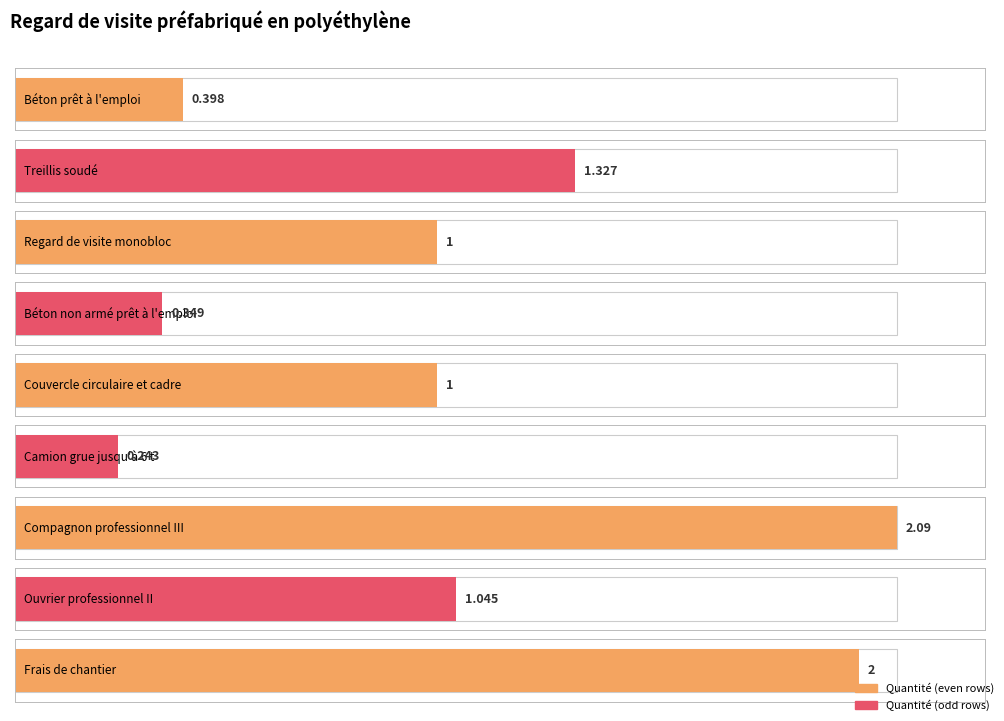

How many bars are there in total?

9